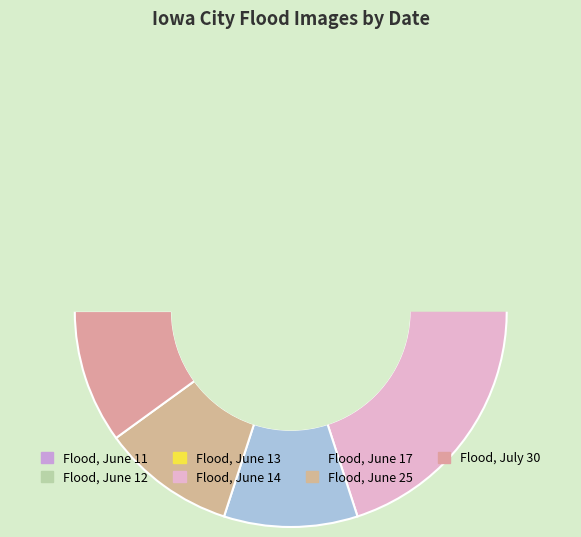

Which category has the smallest portion of the pie?

Flood, June 11